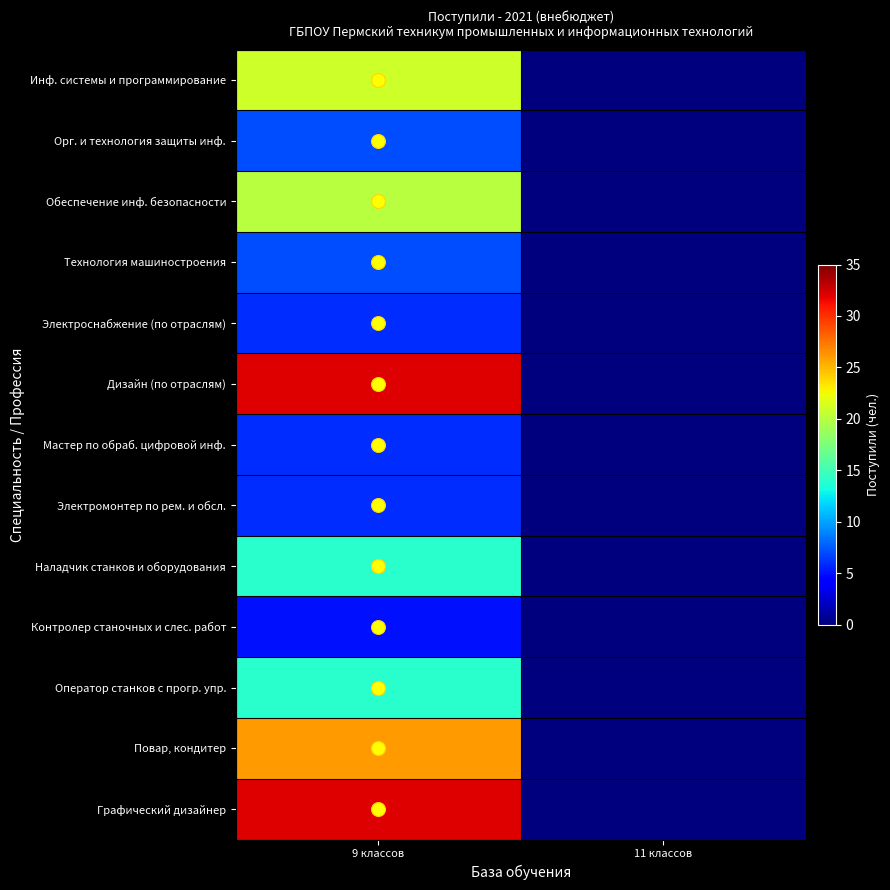

Reading right to left, list all the values displayed in this chart.

Инф. системы и программирование: 11 классов=0	9 классов=21
Орг. и технология защиты инф.: 11 классов=0	9 классов=7
Обеспечение инф. безопасности: 11 классов=0	9 классов=20
Технология машиностроения: 11 классов=0	9 классов=7
Электроснабжение (по отраслям): 11 классов=0	9 классов=6
Дизайн (по отраслям): 11 классов=0	9 классов=32
Мастер по обраб. цифровой инф.: 11 классов=0	9 классов=6
Электромонтер по рем. и обсл.: 11 классов=0	9 классов=6
Наладчик станков и оборудования: 11 классов=0	9 классов=14
Контролер станочных и слес. работ: 11 классов=0	9 классов=5
Оператор станков с прогр. упр.: 11 классов=0	9 классов=14
Повар, кондитер: 11 классов=0	9 классов=26
Графический дизайнер: 11 классов=0	9 классов=32